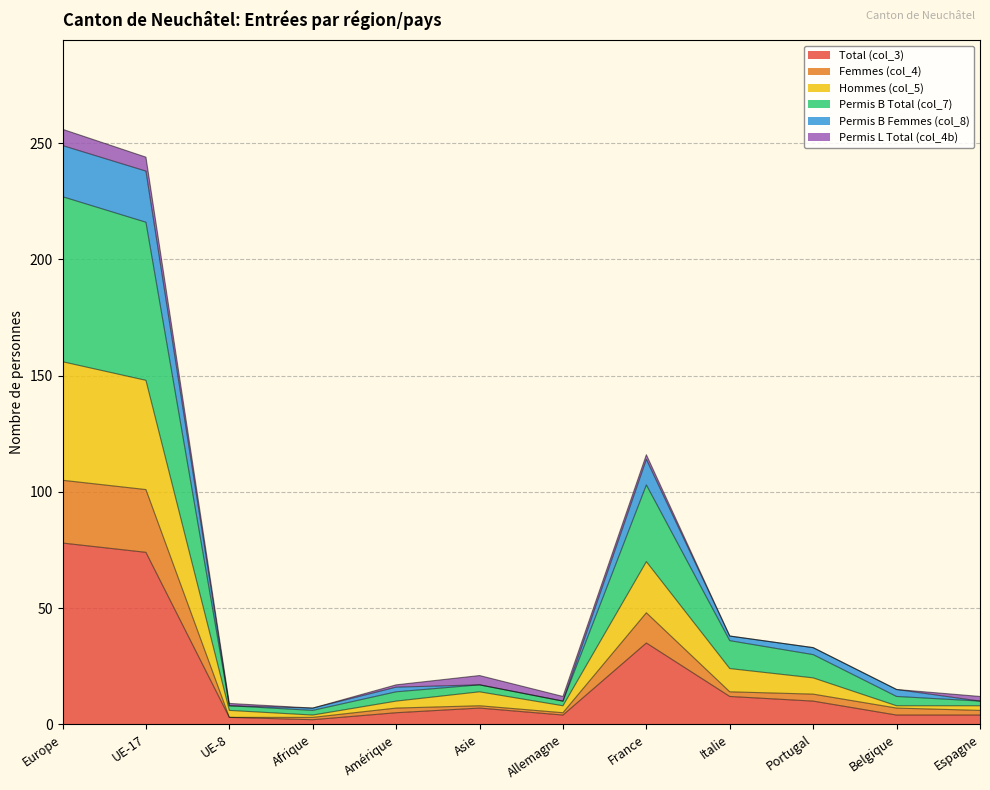

Does the chart display data point markers on the line(s)?

No